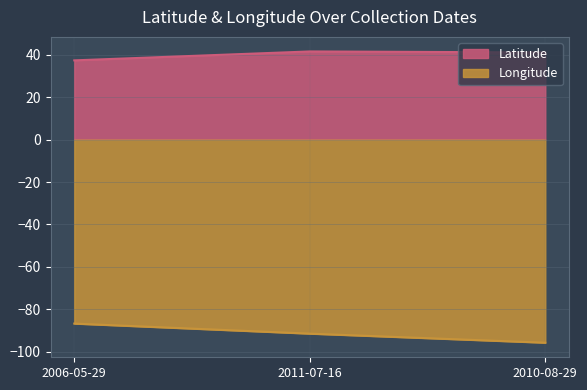

Is the value of Longitude at 2010-08-29 greater than the value of Latitude at 2011-07-16?

No